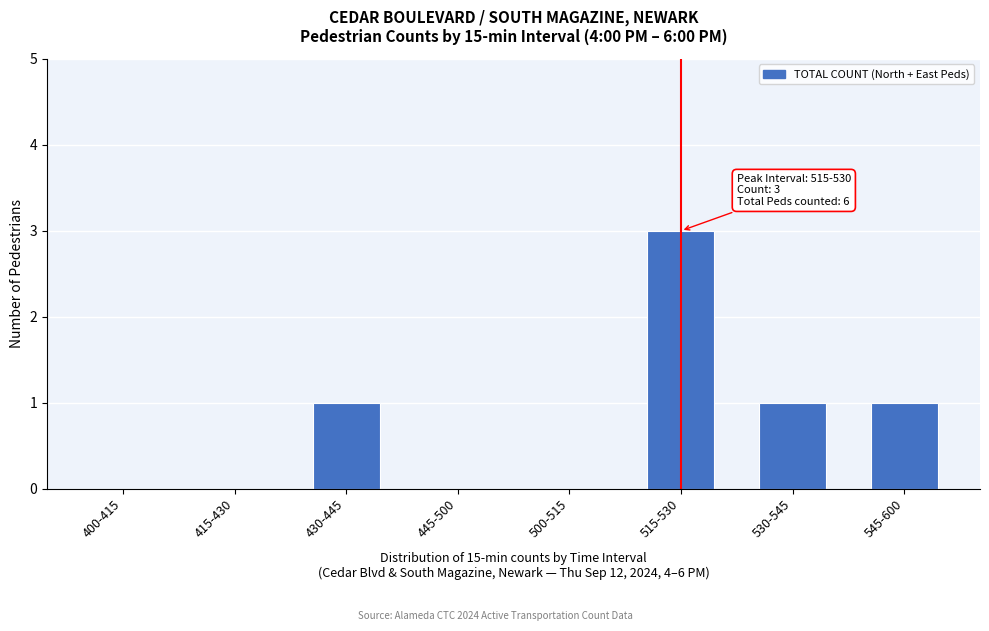

Reading left to right, what are all the values shown in this chart?

400-415=0	415-430=0	430-445=1	445-500=0	500-515=0	515-530=3	530-545=1	545-600=1